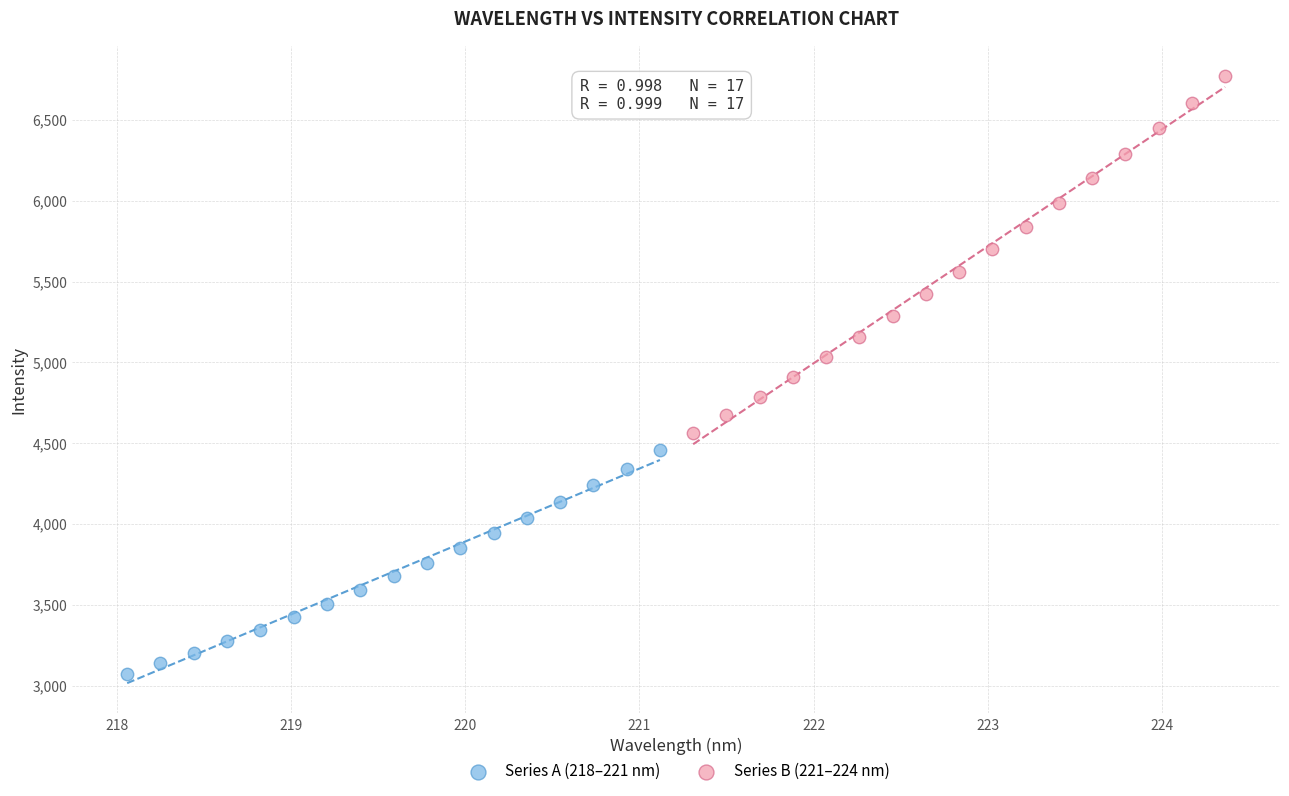

Which series reaches the maximum Y coordinate?

Series B (221–224 nm)